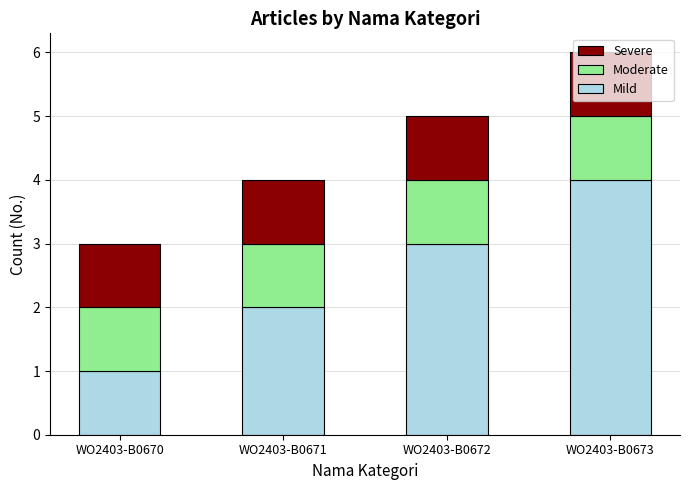

At which label does Mild reach its minimum?

WO2403-B0670